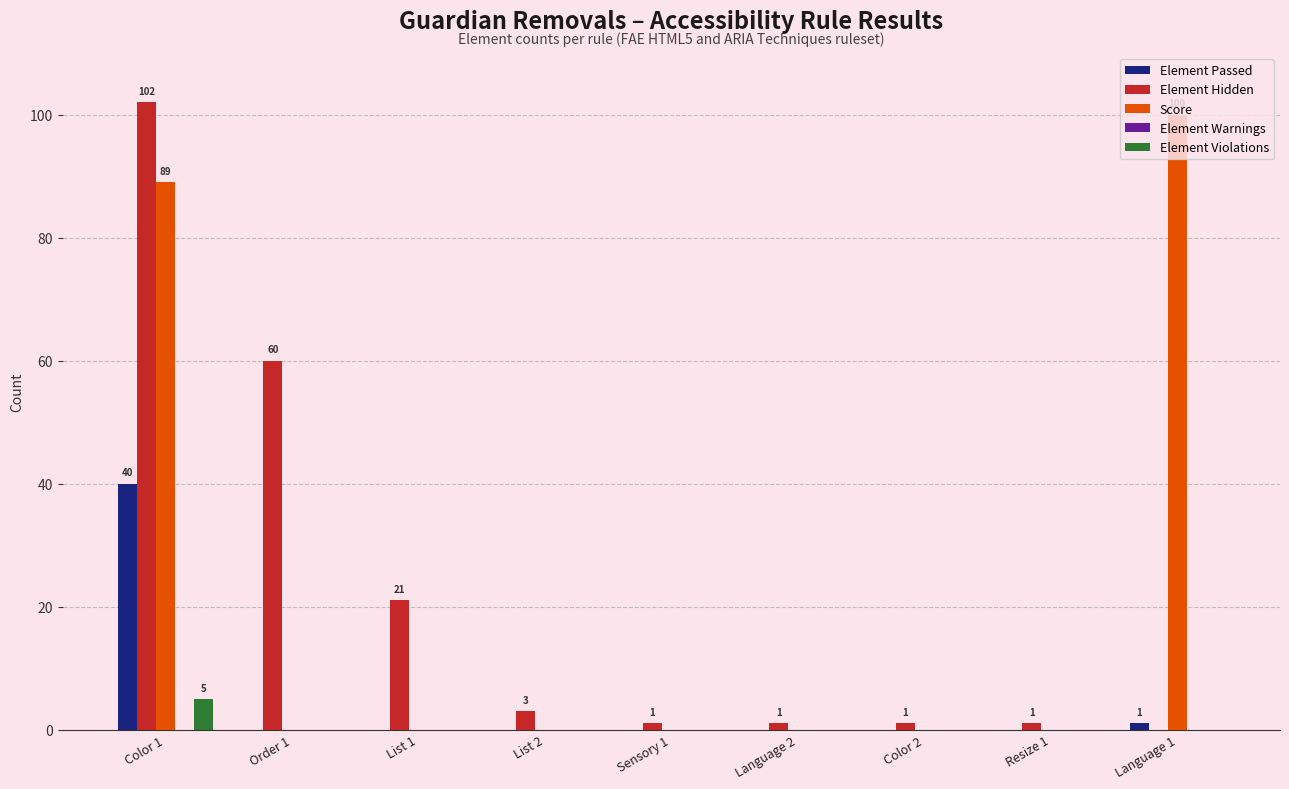

How many series are shown in this chart?

4